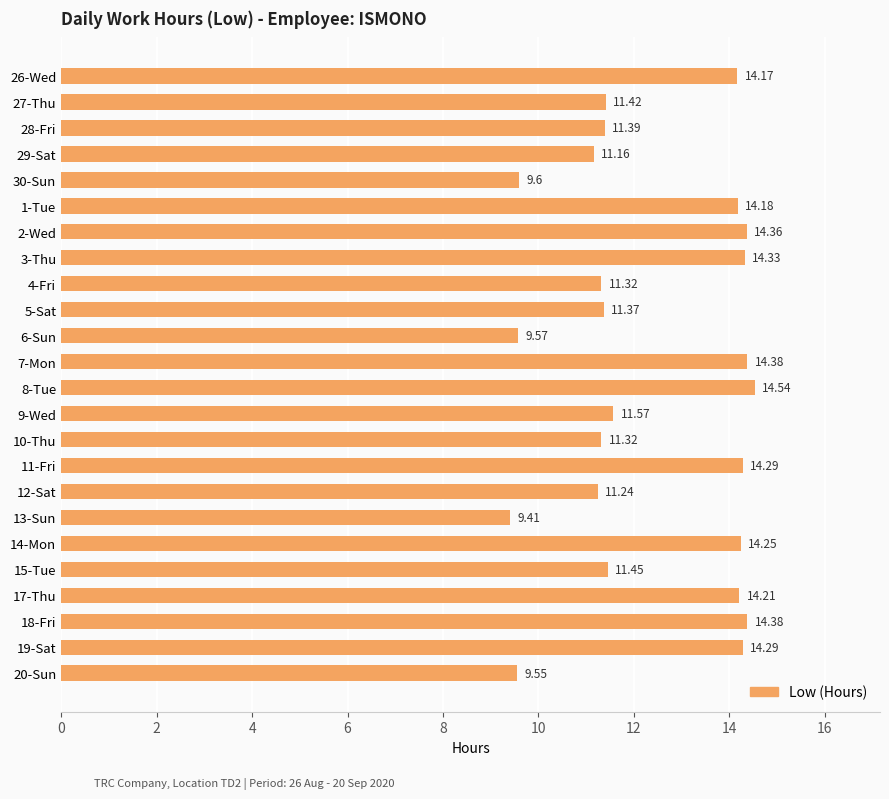

What is the average value?

12.4